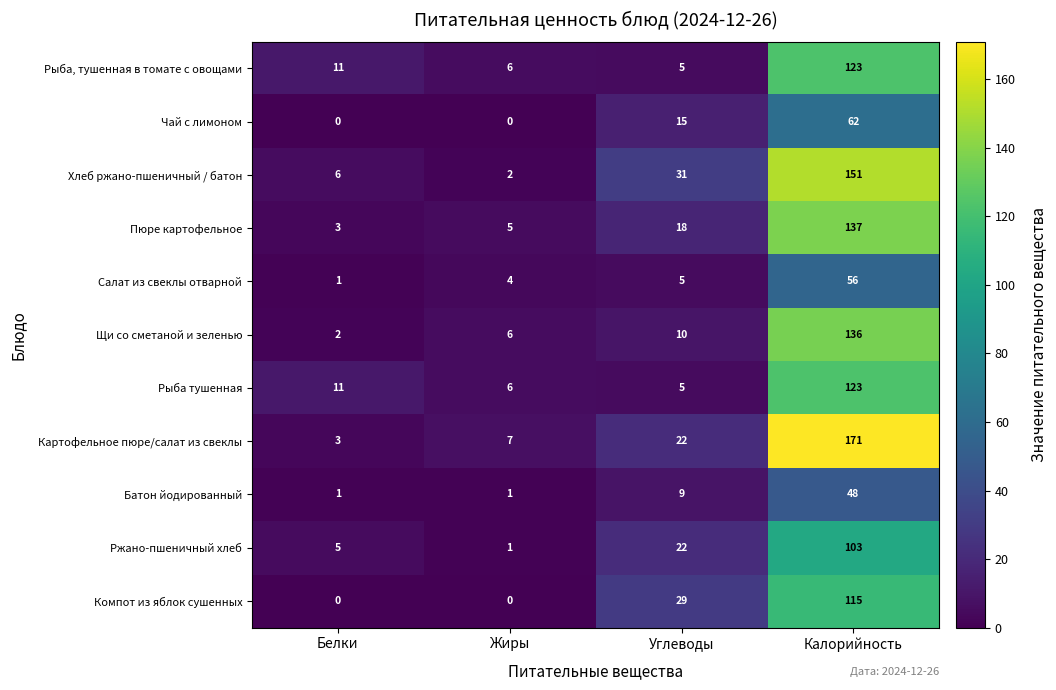

Which series has the largest range (max minus min)?

Картофельное пюре/салат из свеклы